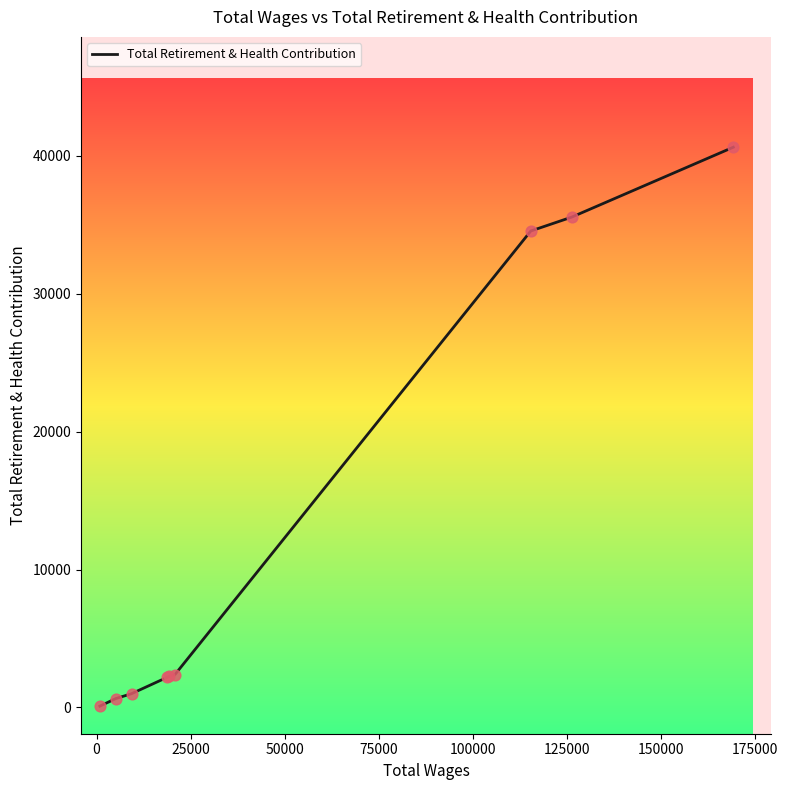

What is the difference between the maximum and minimum values?

40530